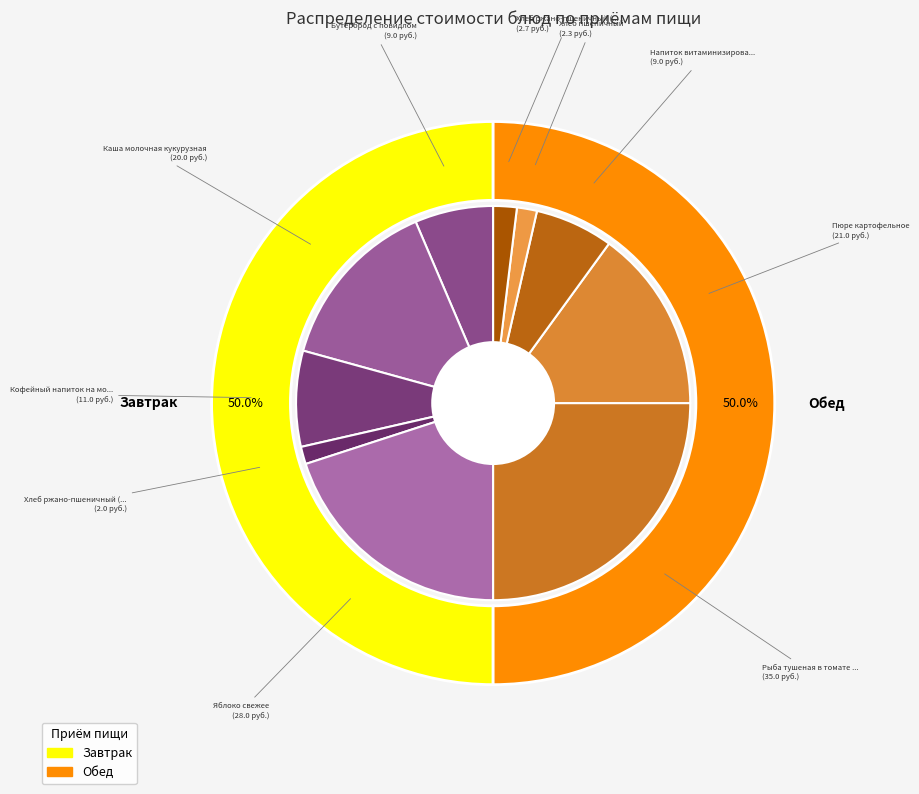

True or false: Напиток витаминизированный Клюквенный accounts for 6% of the total.

True